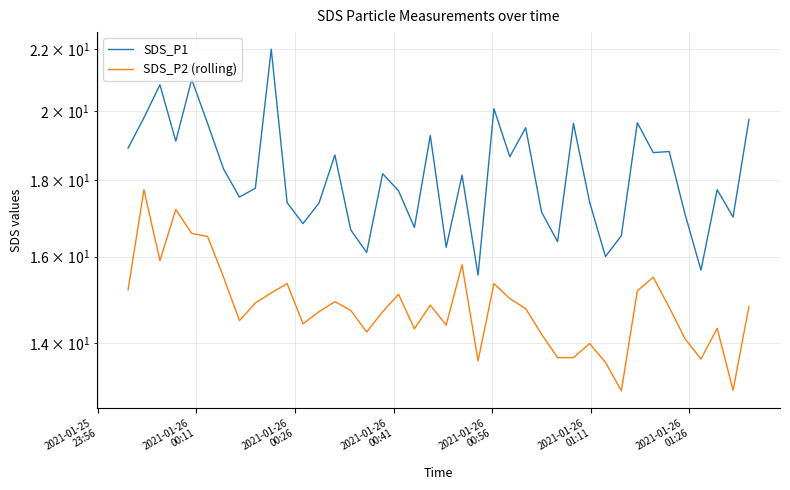

True or false: SDS_P2 (rolling) and SDS_P1 cross at least once.

False